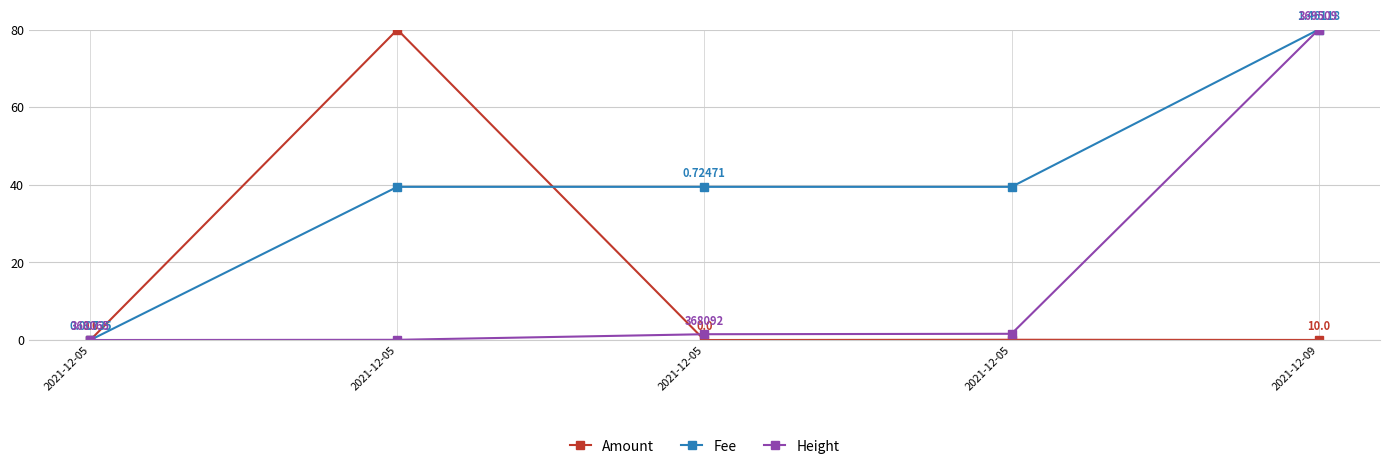

How many series are shown in this chart?

3